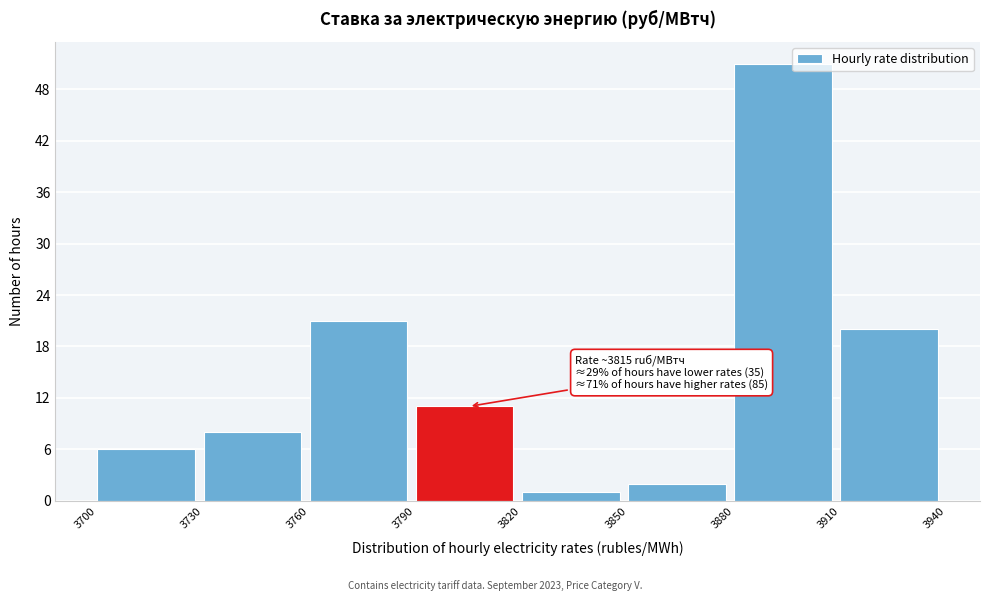

Which range on the x-axis has the tallest bar?

3880 to 3910